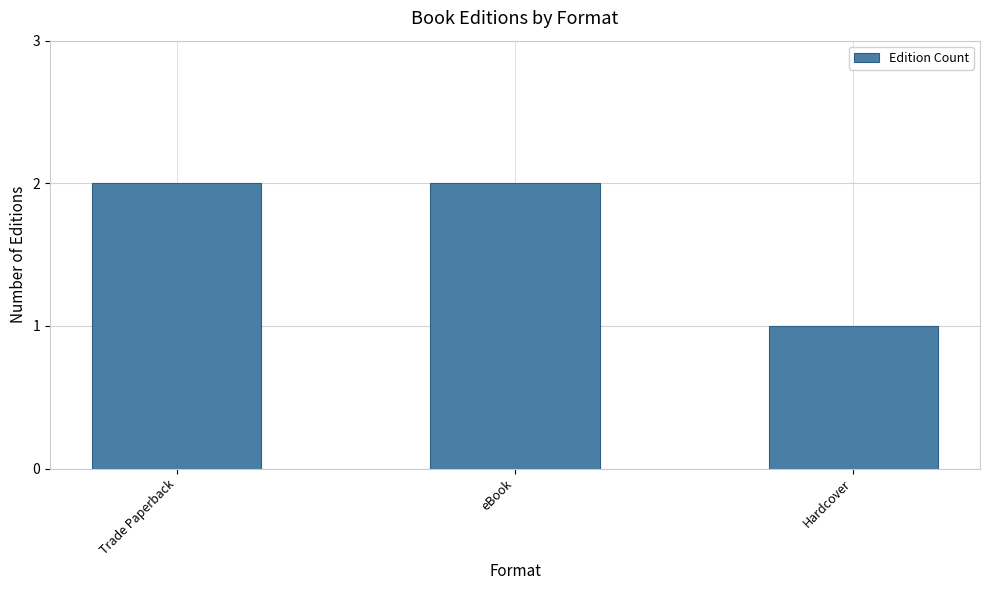

What is the label of the 3rd bar from the right?

Trade Paperback